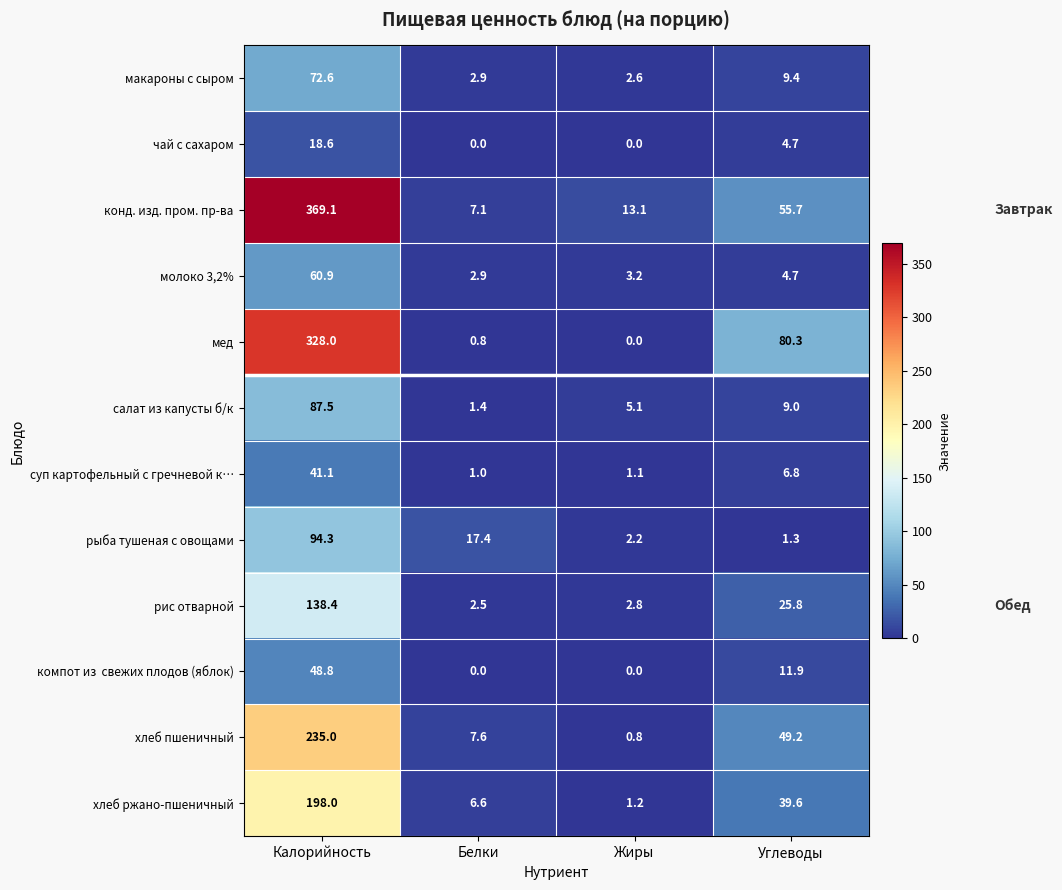

The молоко 3,2% series shows 2.9 at Белки. True or false?

True